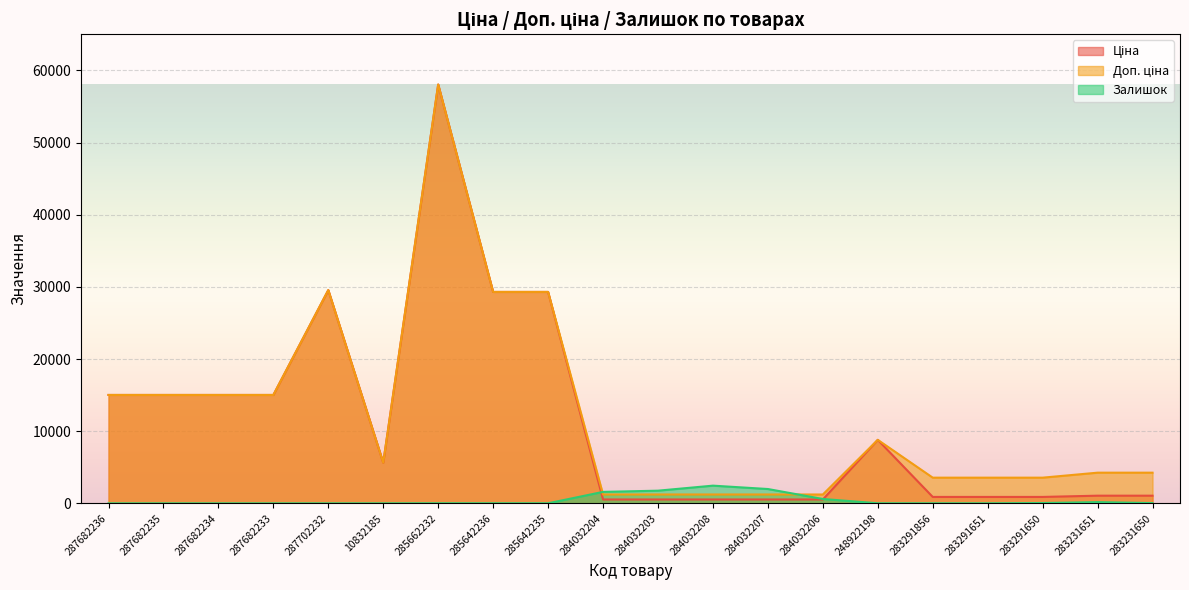

True or false: Ціна and Доп. ціна cross at least once.

False